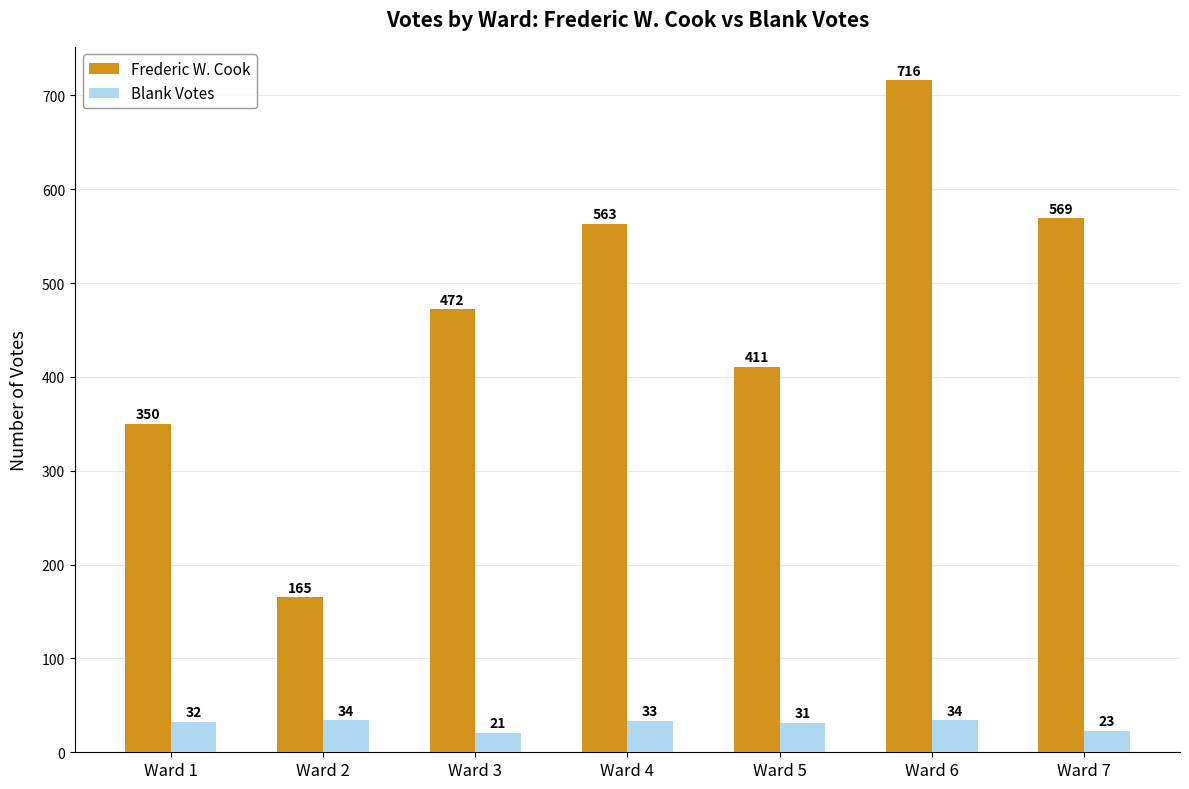

List the series in order of their overall mean, lowest first.

Blank Votes, Frederic W. Cook